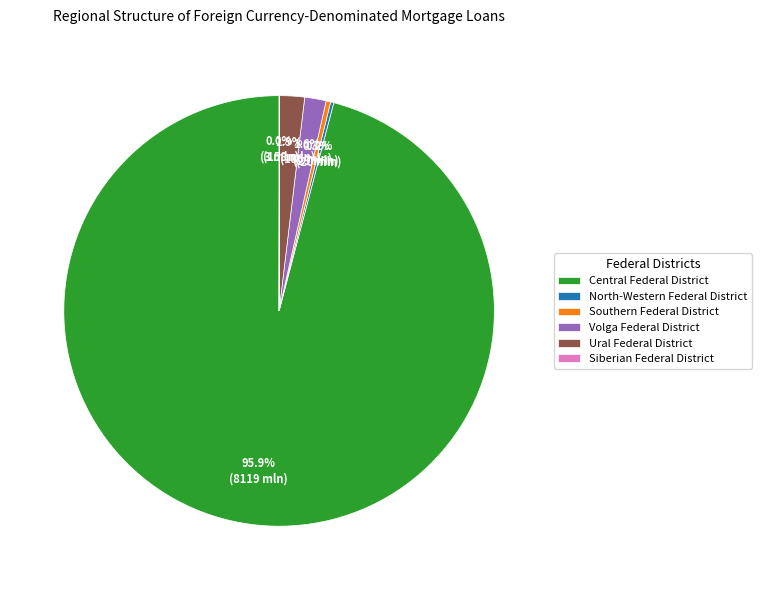

Between Central Federal District and Volga Federal District, which is larger?

Central Federal District